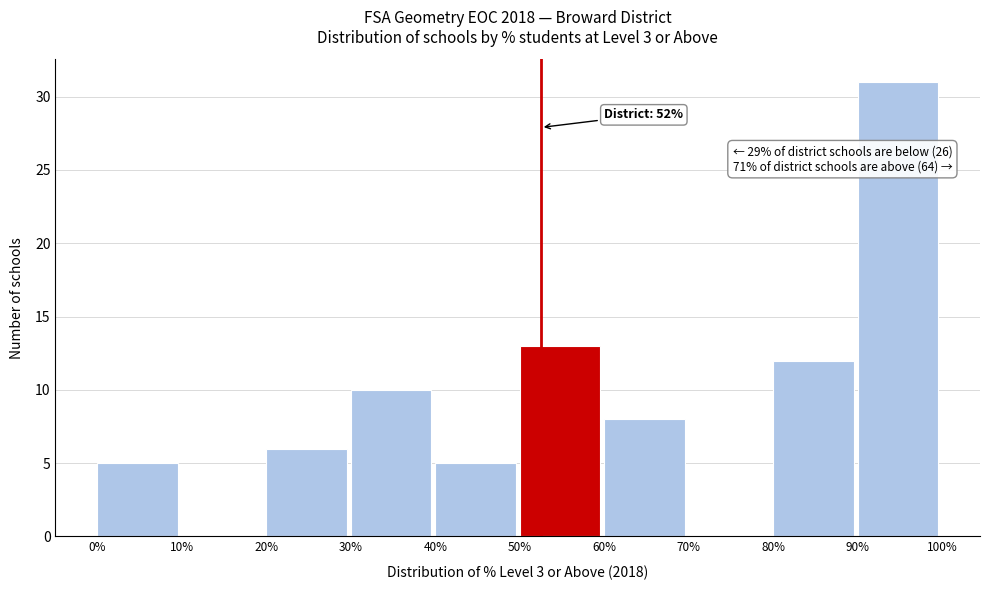

Over which range of the x-axis is the bar tallest?

90% to 100%